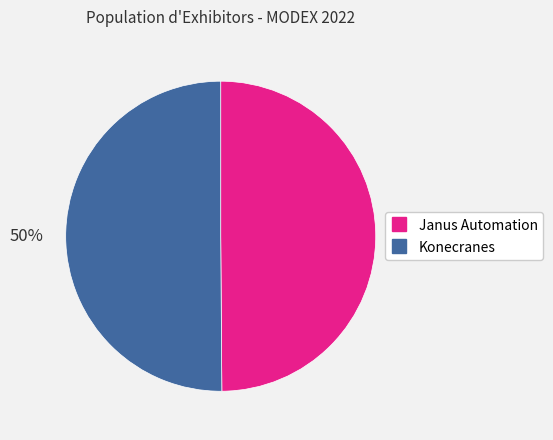

To the nearest percent, what percentage of the pie is Konecranes?

50%